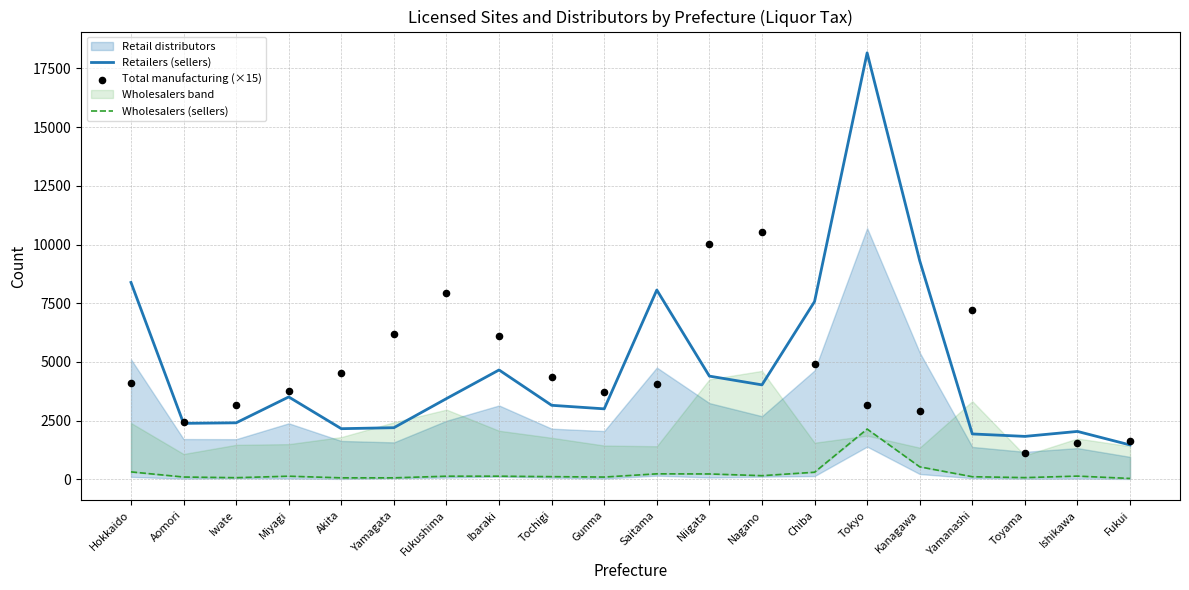

At which category is the sum across all series the highest?

Tokyo